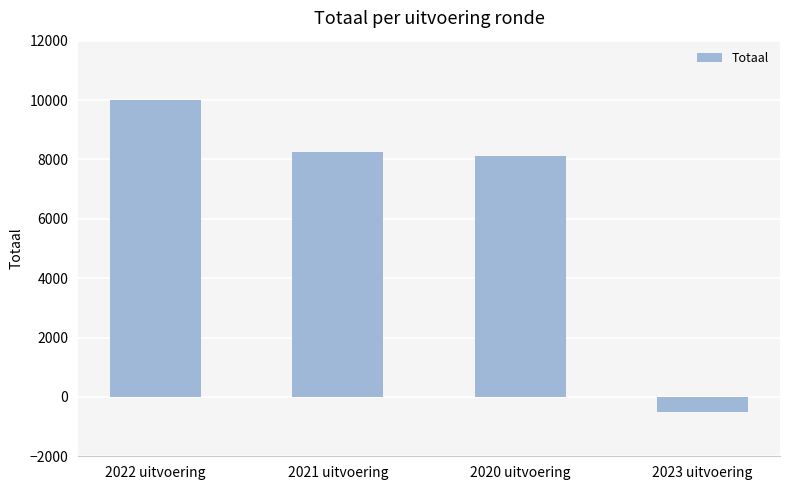

What is the minimum value shown in the chart?

-500